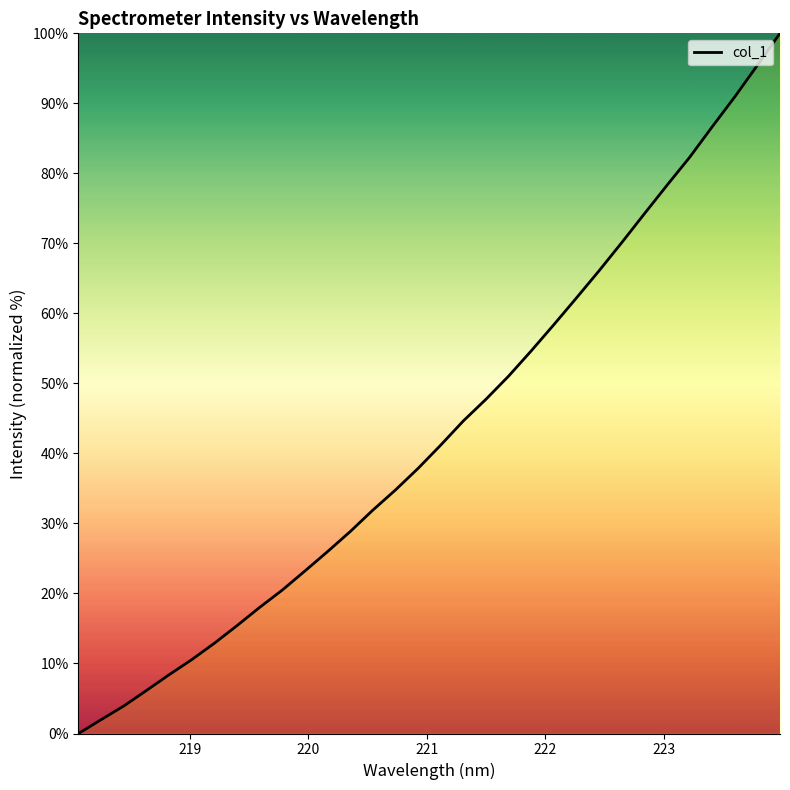

What is the maximum value shown in the chart?

100.0